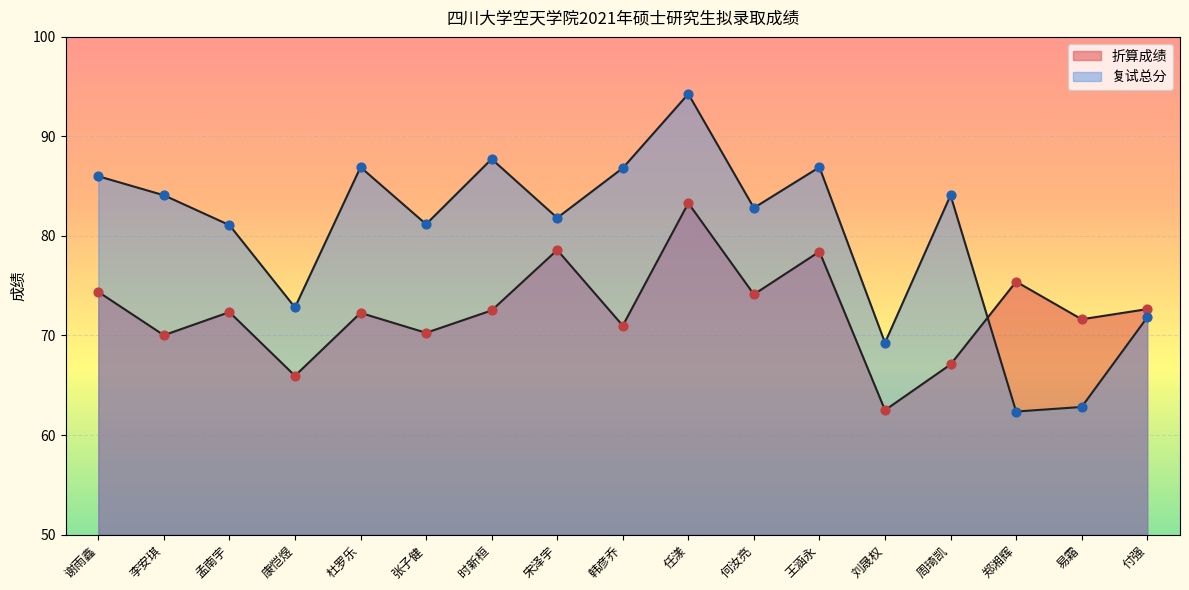

Is the value of 复试总分 at 康恺煜 greater than the value of 折算成绩 at 宋泽宇?

No